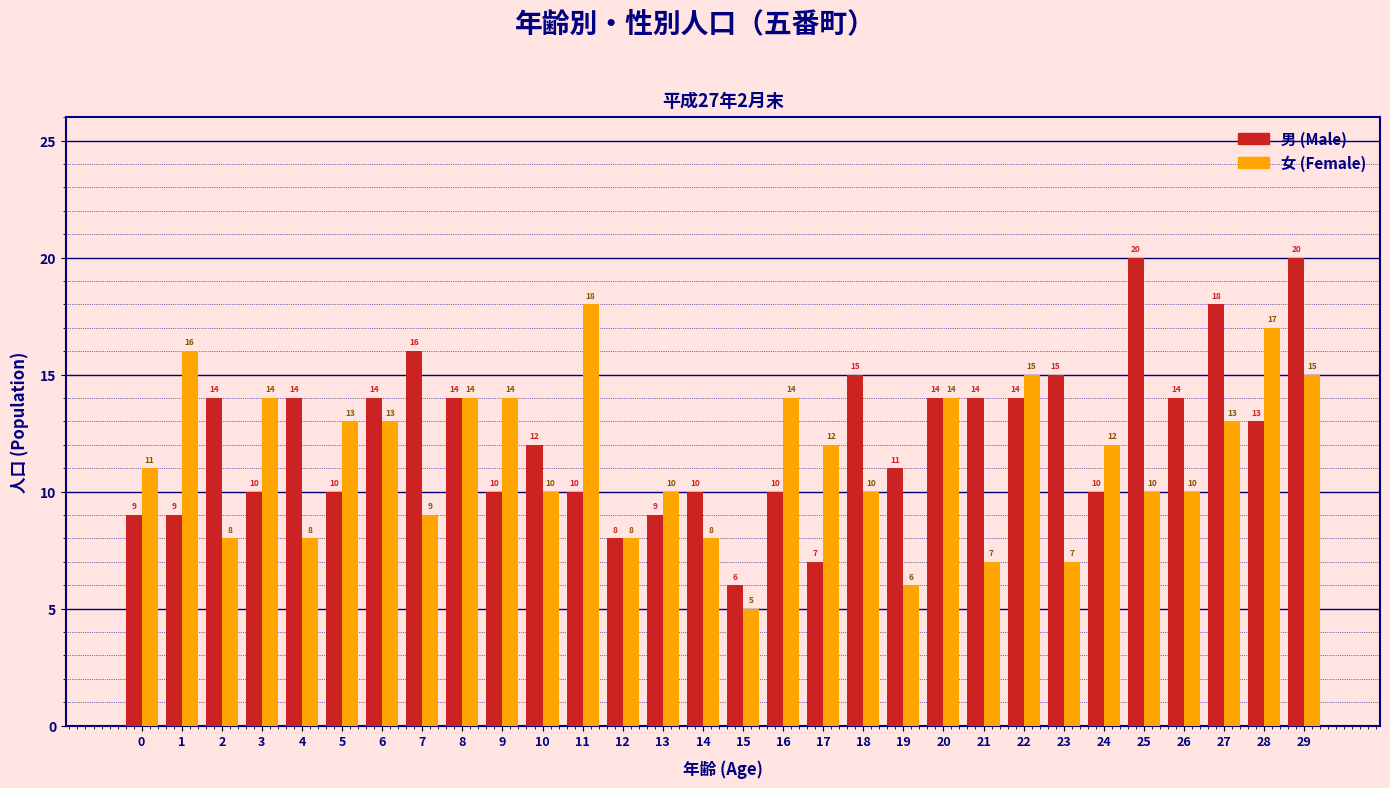

Reading left to right, list all the values displayed in this chart.

男 (Male): 0=9	1=9	2=14	3=10	4=14	5=10	6=14	7=16	8=14	9=10	10=12	11=10	12=8	13=9	14=10	15=6	16=10	17=7	18=15	19=11	20=14	21=14	22=14	23=15	24=10	25=20	26=14	27=18	28=13	29=20
女 (Female): 0=11	1=16	2=8	3=14	4=8	5=13	6=13	7=9	8=14	9=14	10=10	11=18	12=8	13=10	14=8	15=5	16=14	17=12	18=10	19=6	20=14	21=7	22=15	23=7	24=12	25=10	26=10	27=13	28=17	29=15